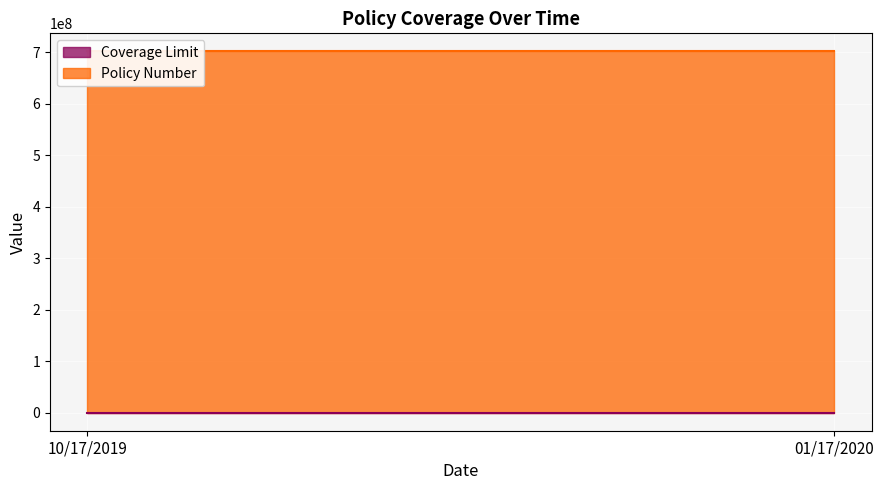

How many values in the Policy Number series are below 701941319?

1